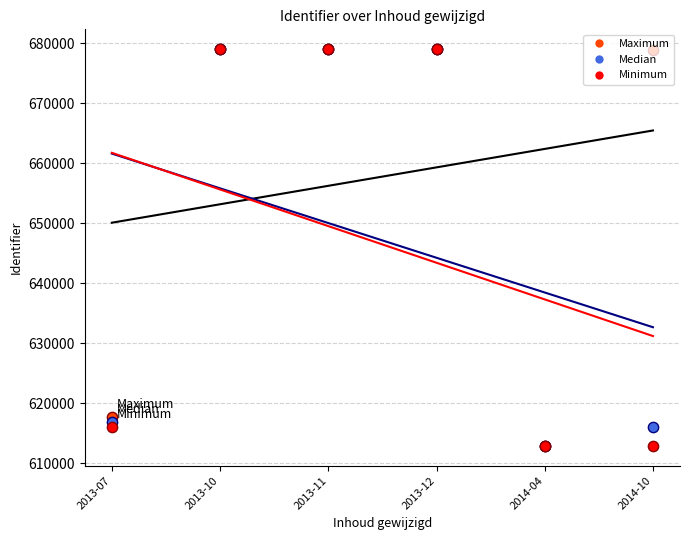

What are all the series names shown in the legend?

Maximum, Median, Minimum